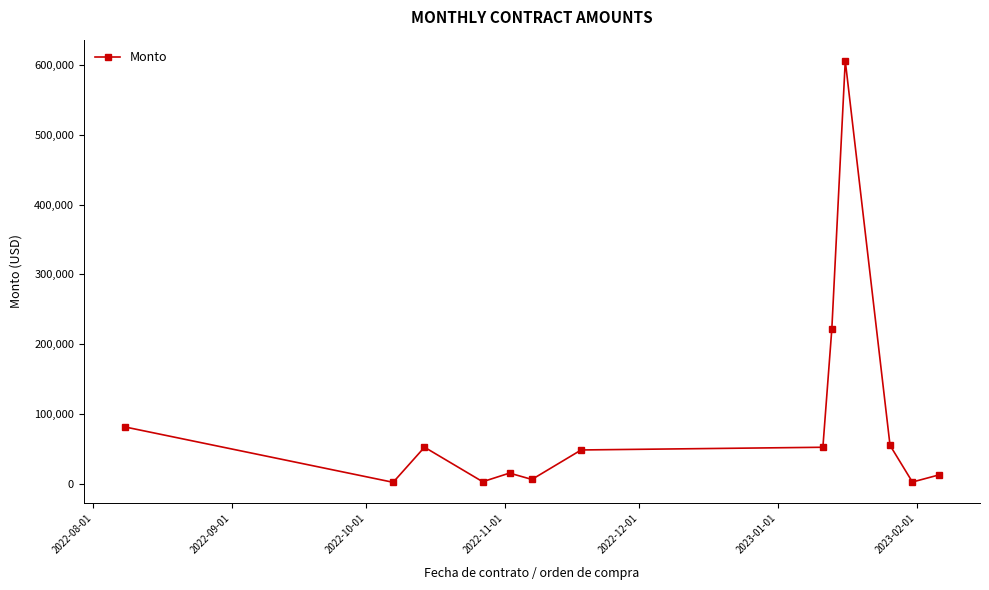

What is the maximum value shown in the chart?

606177.8